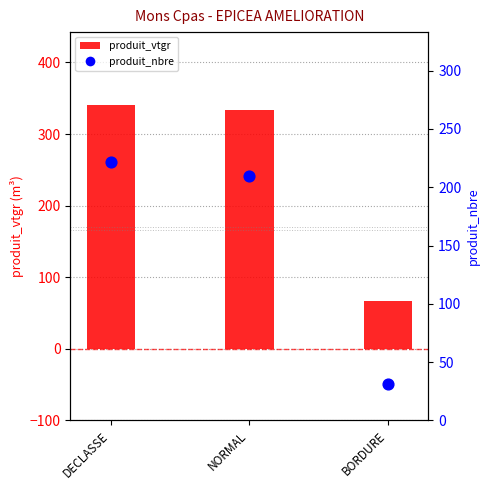

At which category is the sum across all series the highest?

DECLASSE